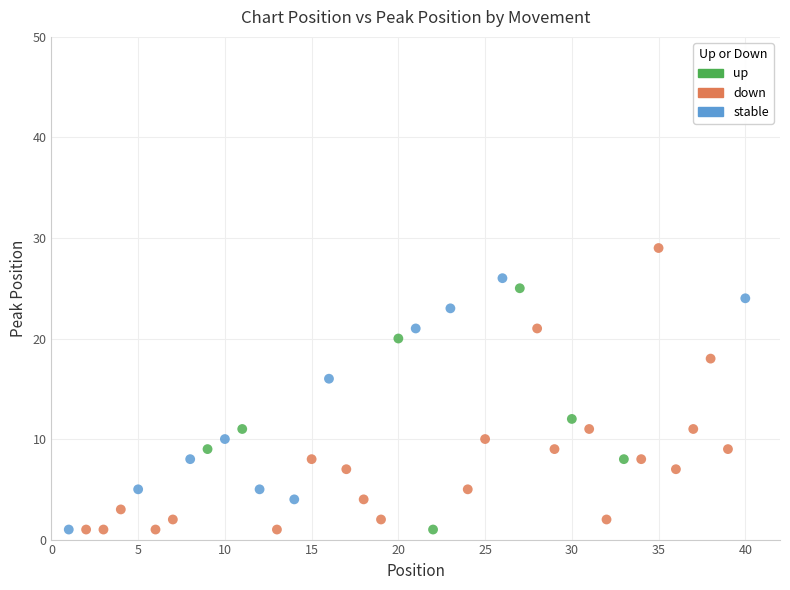

Which series has the widest spread of Y values?

down